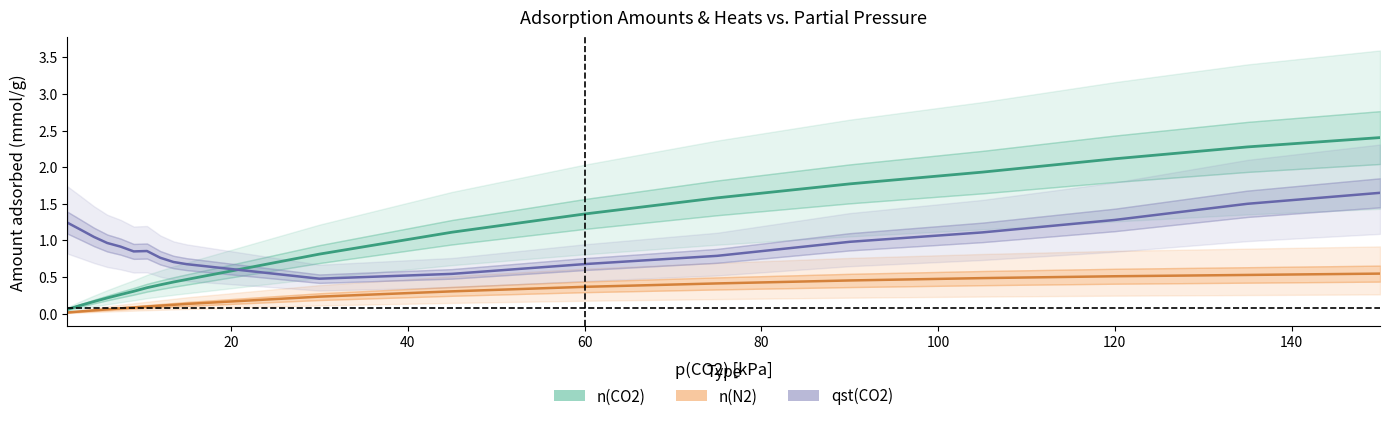

What is the sum of all n(CO2) values?

18.1